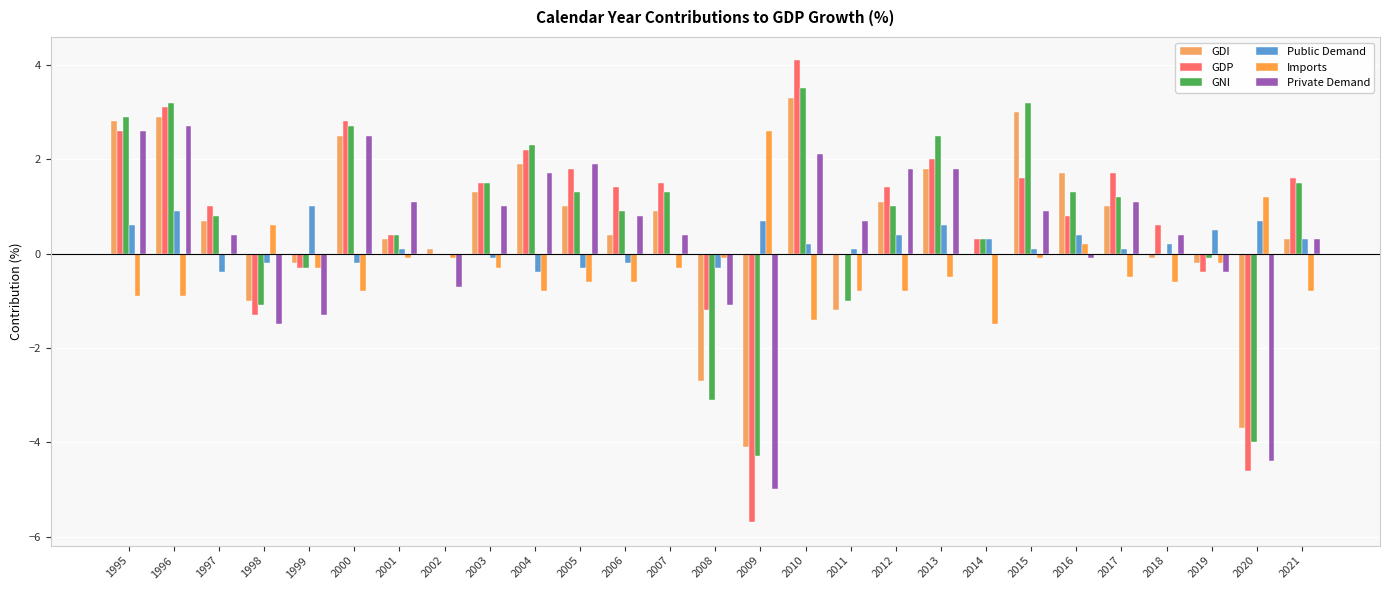

What is the maximum value for GDP?

4.1